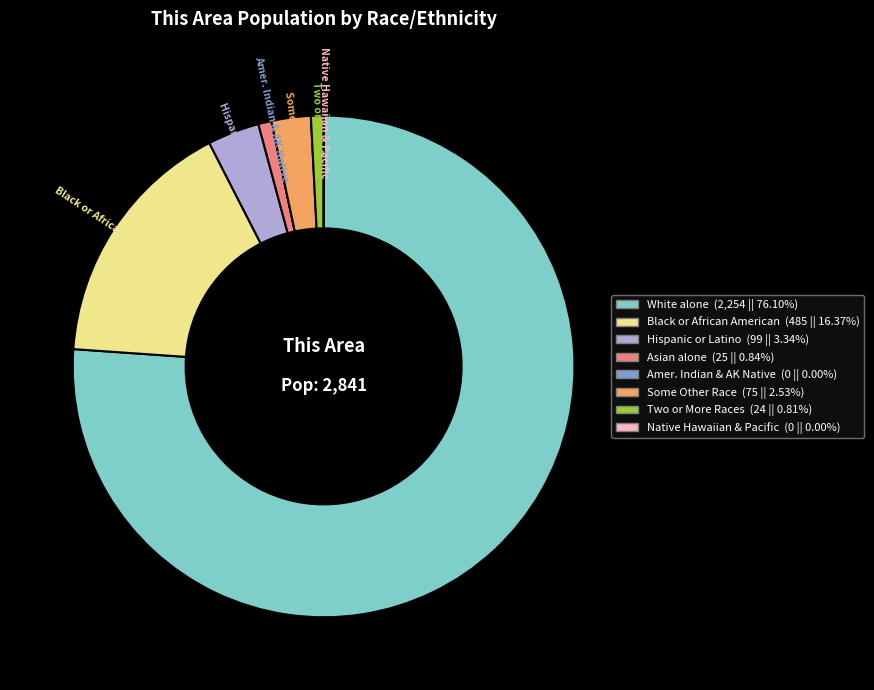

Is there a majority slice in this chart?

Yes